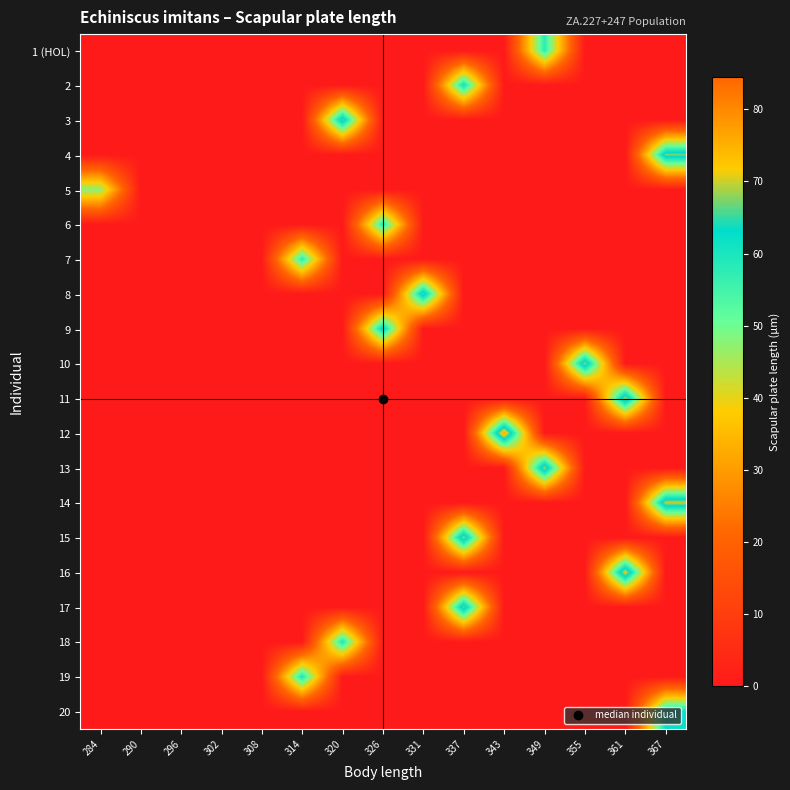

How many distinct data groups are displayed?

20